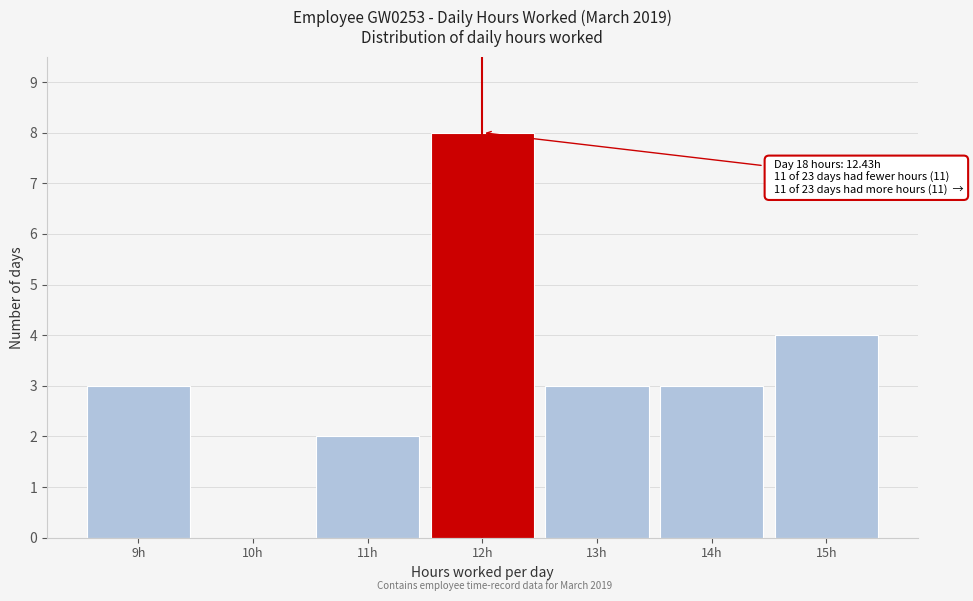

Reading left to right, transcribe all the data shown in this chart.

9h=3	10h=0	11h=2	12h=8	13h=3	14h=3	15h=4